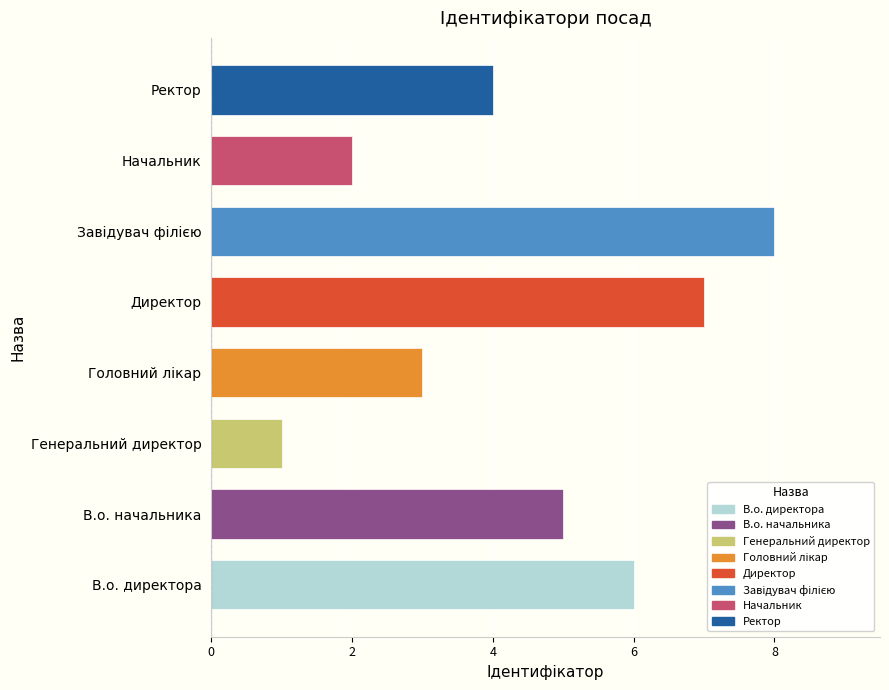

Are the bars grouped side by side (vs. stacked)?

No